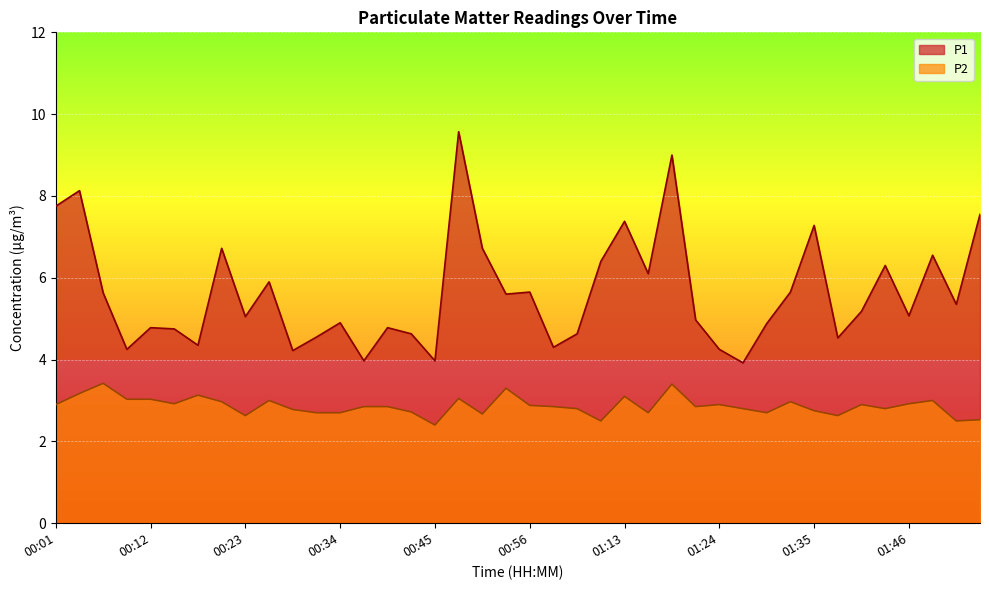

Between 01:16 and 01:19, which series saw the biggest shift?

P1